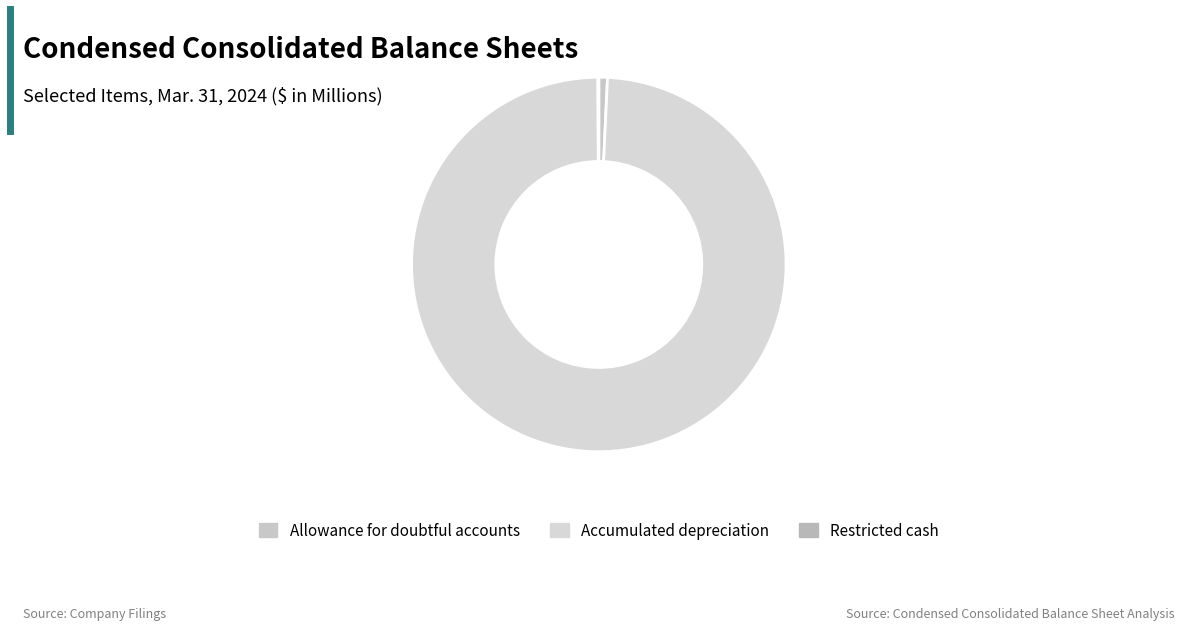

What is the total percentage of Restricted cash and Accumulated depreciation?

99.2%